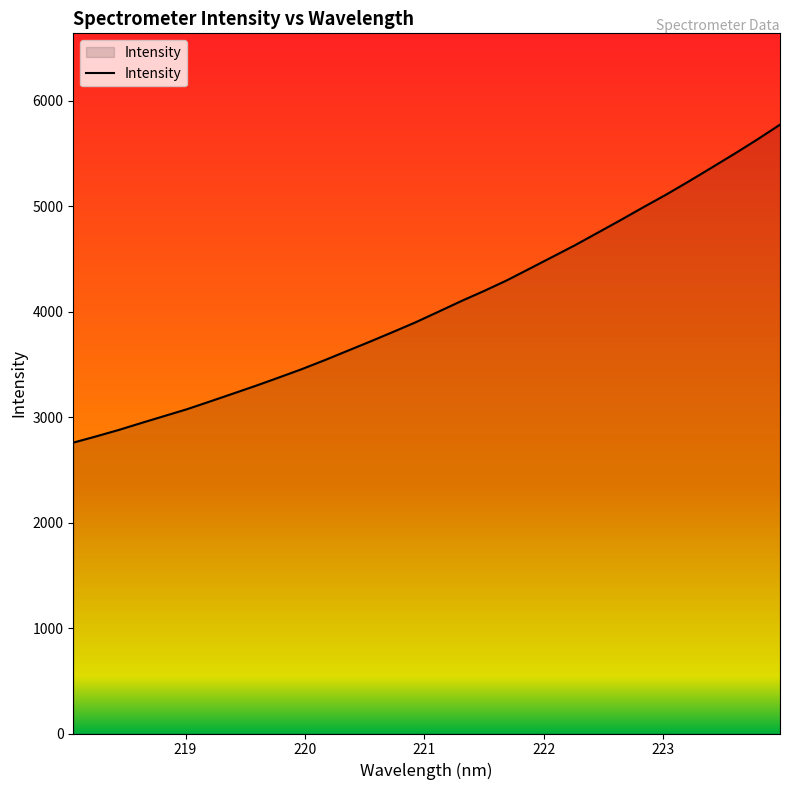

What is the smallest value displayed?

2757.2